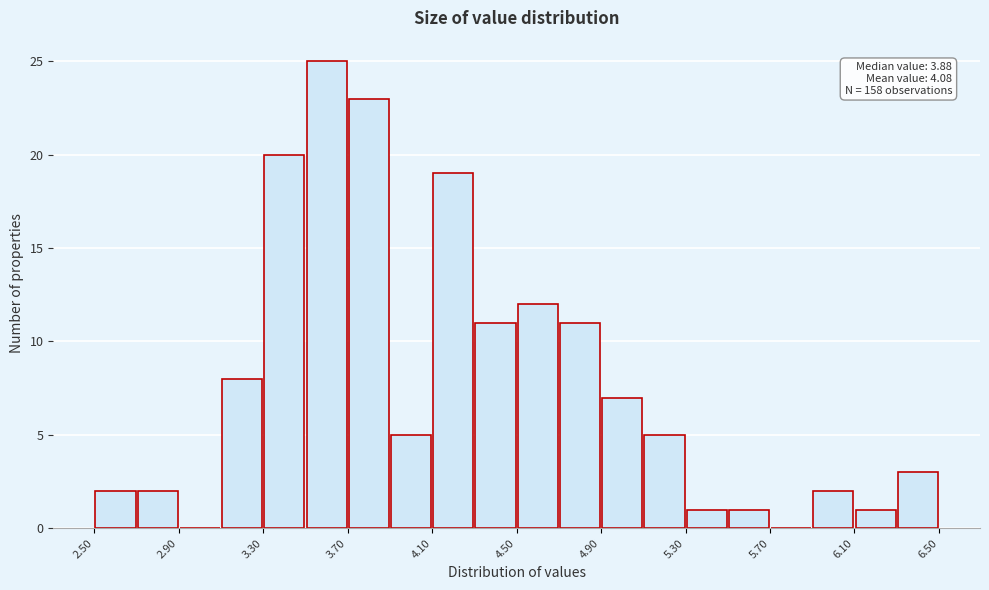

Which range on the x-axis has the tallest bar?

3.5 to 3.7